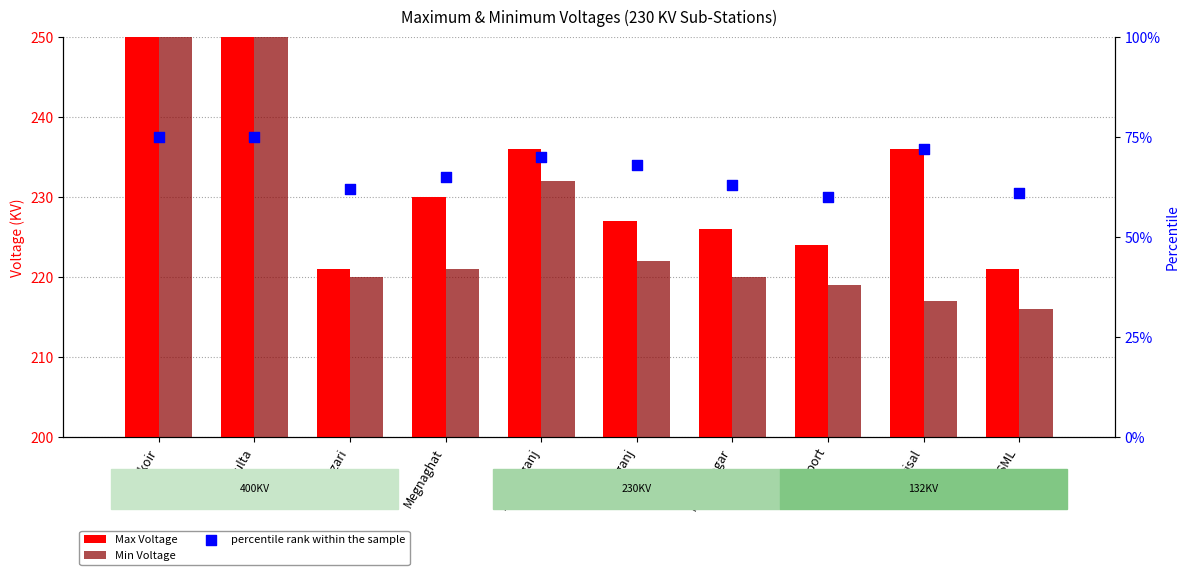

At how many categories does at least one series exceed 116?

10